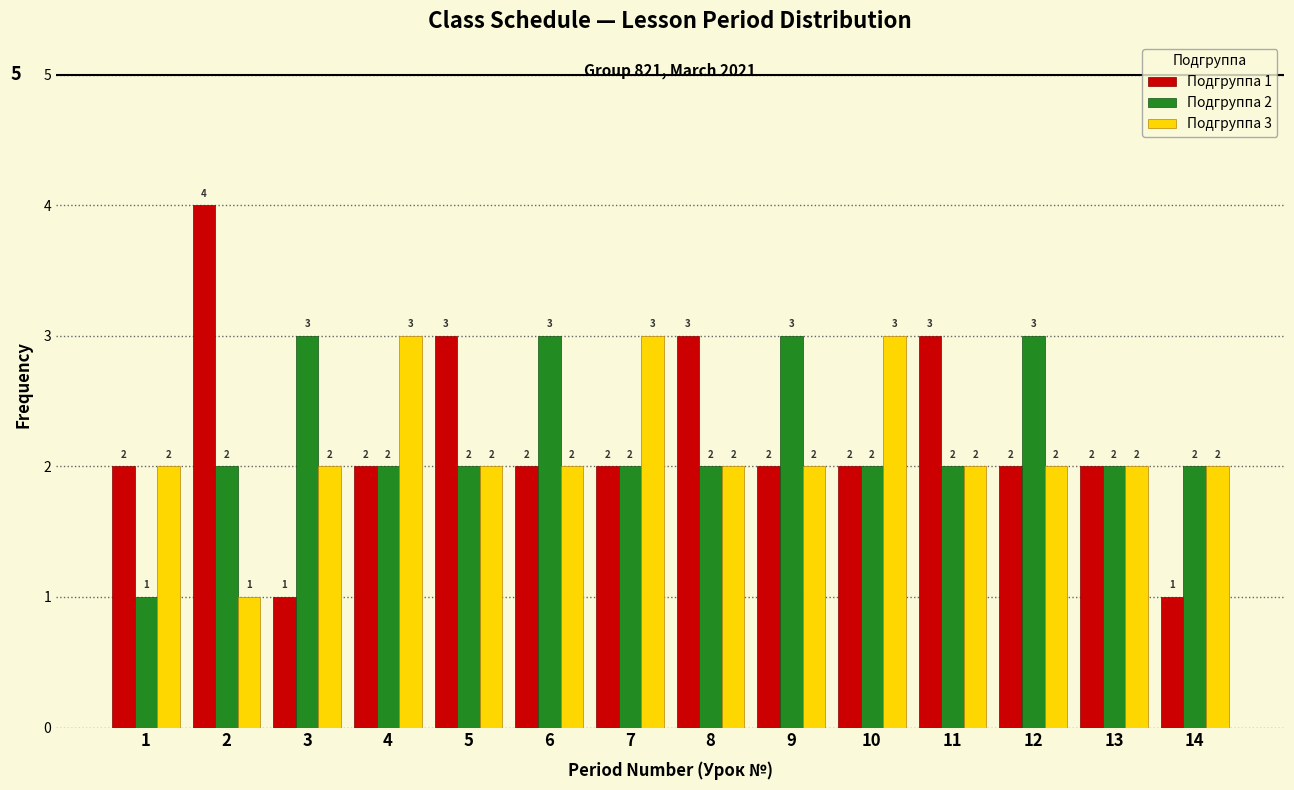

Reading left to right, transcribe all the data shown in this chart.

Подгруппа 1: 2	4	1	2	3	2	2	3	2	2	3	2	2	1
Подгруппа 2: 1	2	3	2	2	3	2	2	3	2	2	3	2	2
Подгруппа 3: 2	1	2	3	2	2	3	2	2	3	2	2	2	2